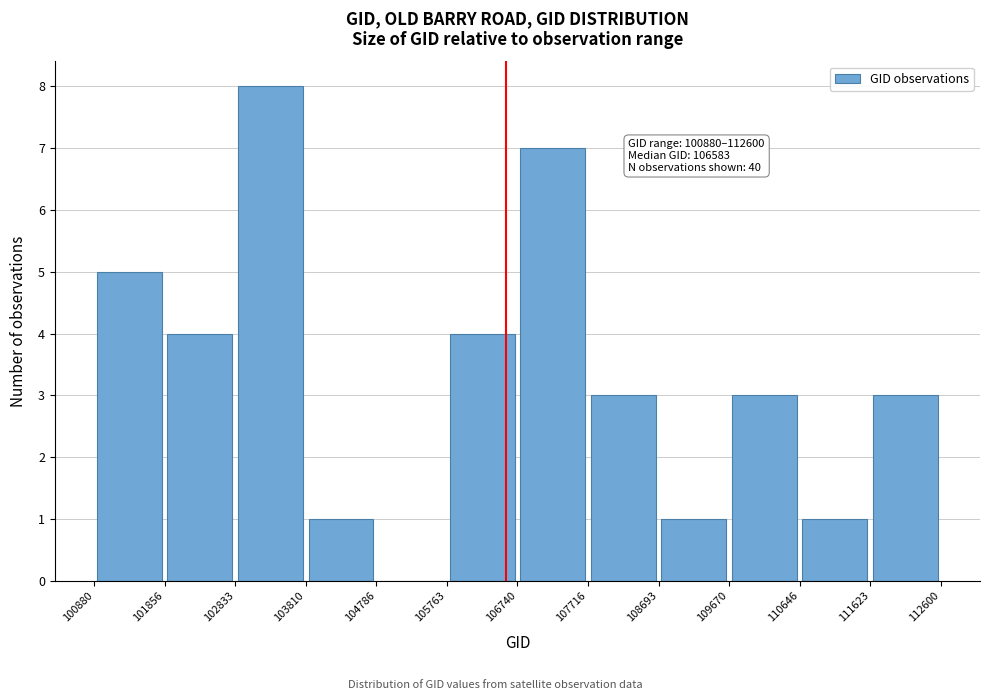

Over which range of the x-axis is the bar tallest?

102833 to 103810